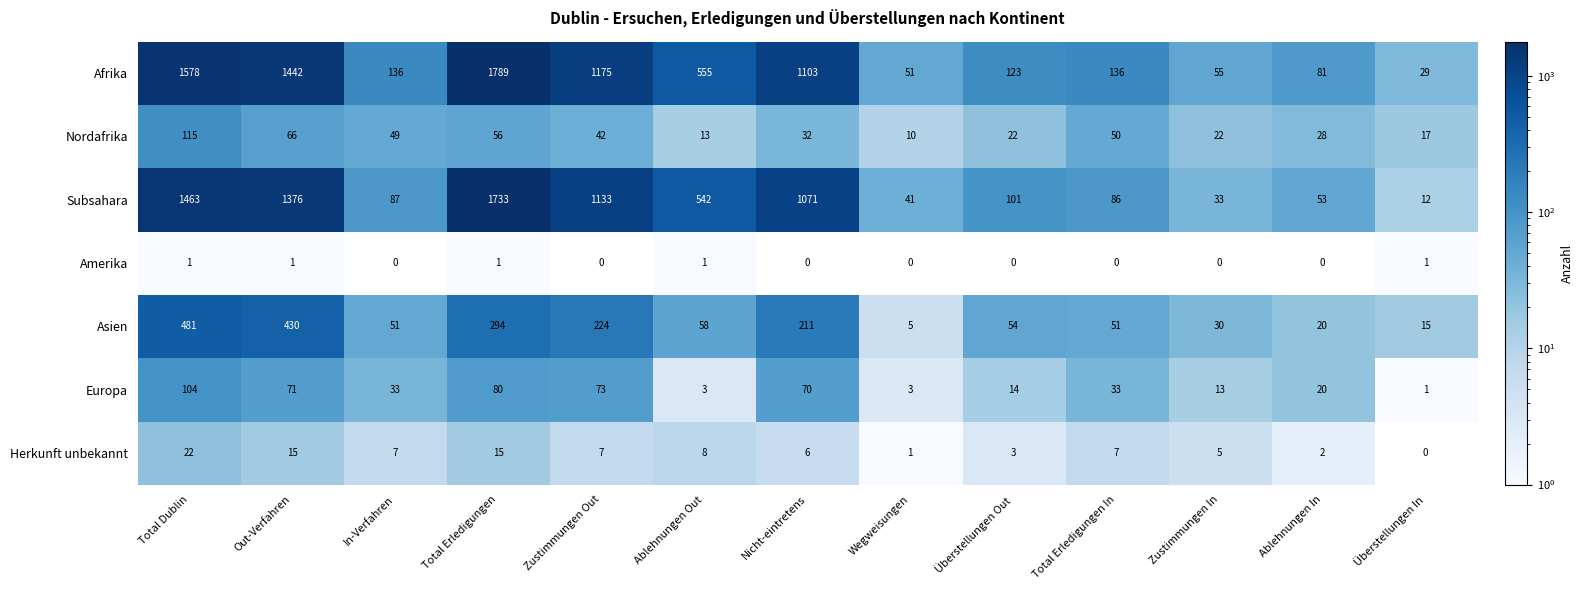

The value of Afrika at In-Verfahren is 46. True or false?

False